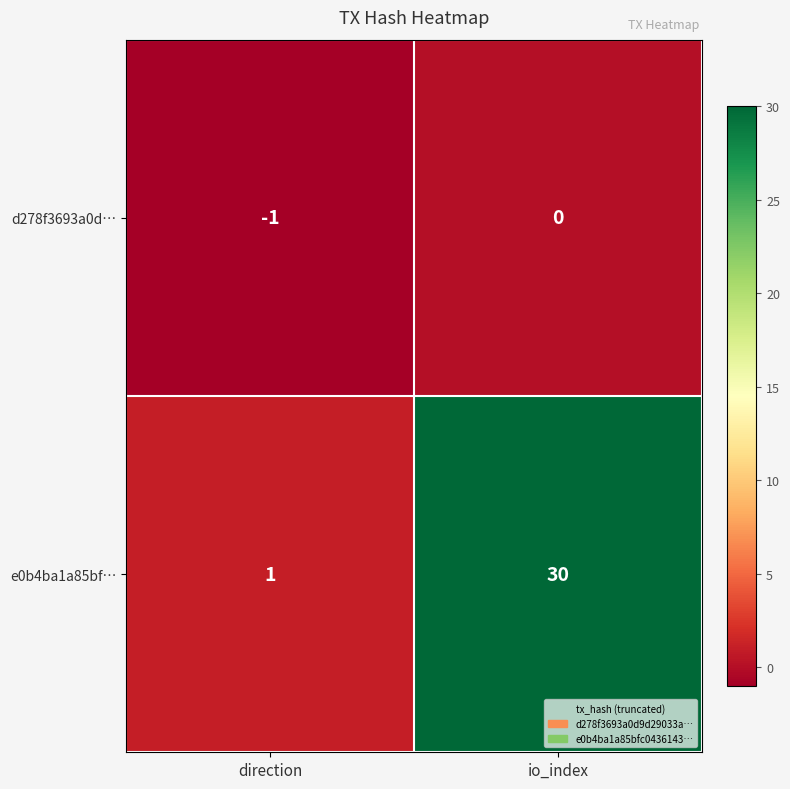

What is the difference between the maximum and minimum values in the e0b4ba1a85bf… series?

29